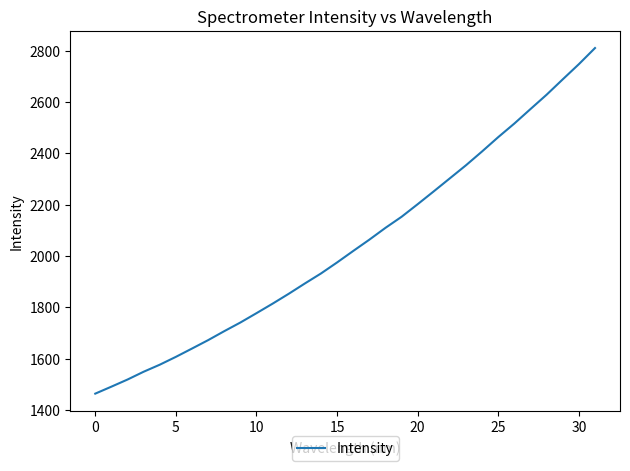

What is the difference between the maximum and minimum values?

1346.8